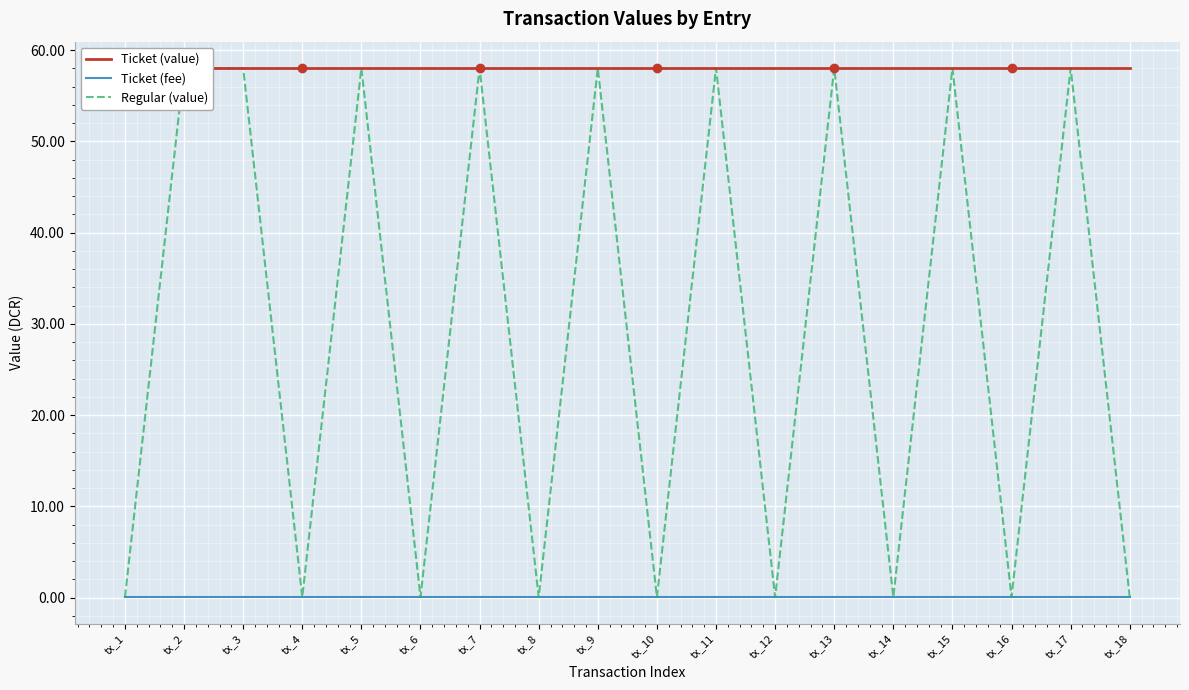

What is the difference between the highest and lowest values at tx_2?

58.0